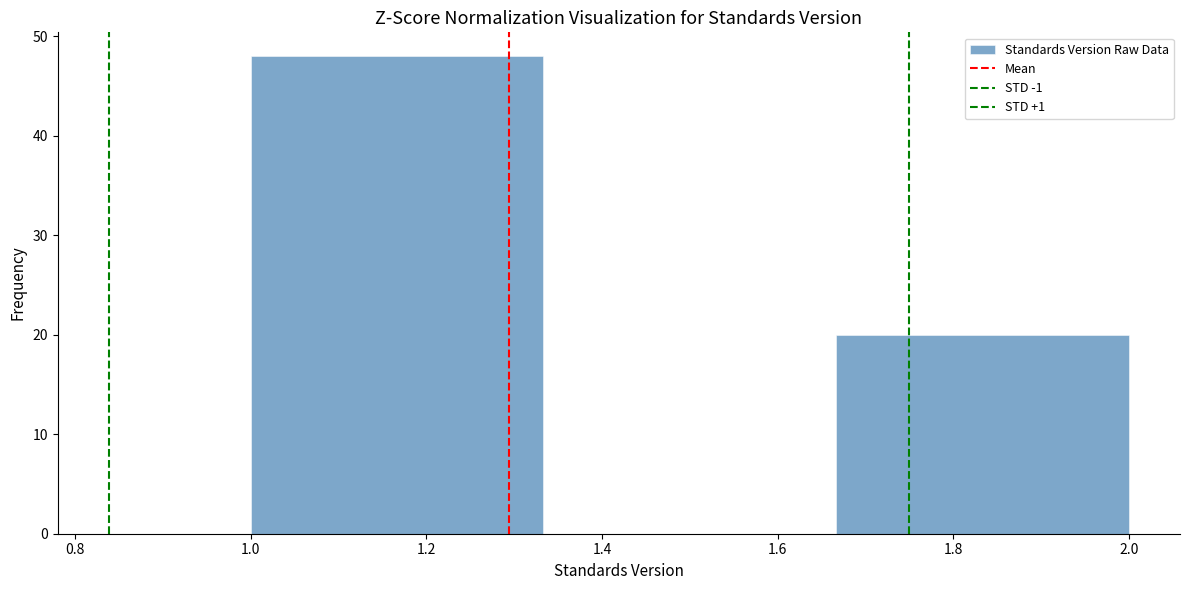

Reading left to right, list every bar in this chart as the range it spans on the x-axis followed by its height. Neither the bar edges nor the heights are printed on the chart, so give them approximately, as read against the axes.

1.00 to 1.34: 48
1.34 to 1.66: 0
1.66 to 2.00: 20